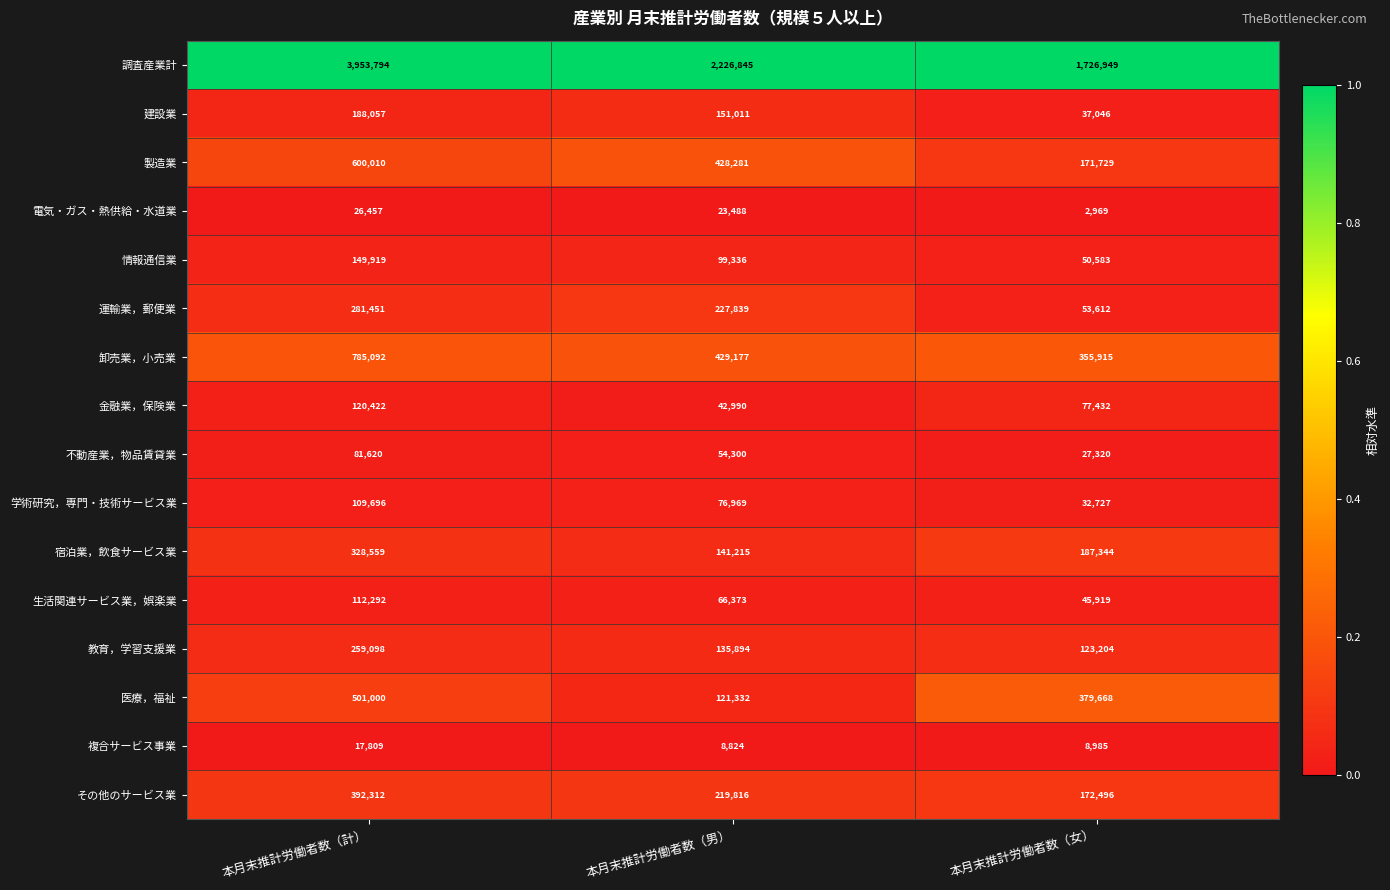

Between 本月末推計労働者数（計） and 本月末推計労働者数（女）, which series saw the biggest shift?

調査産業計